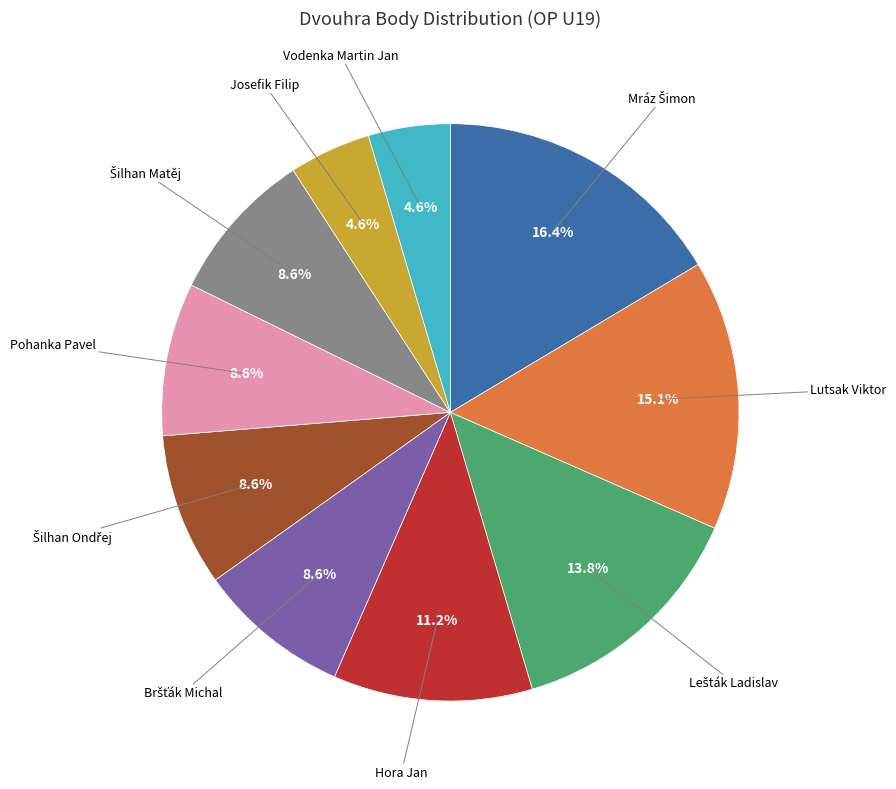

True or false: Hora Jan accounts for 3% of the total.

False